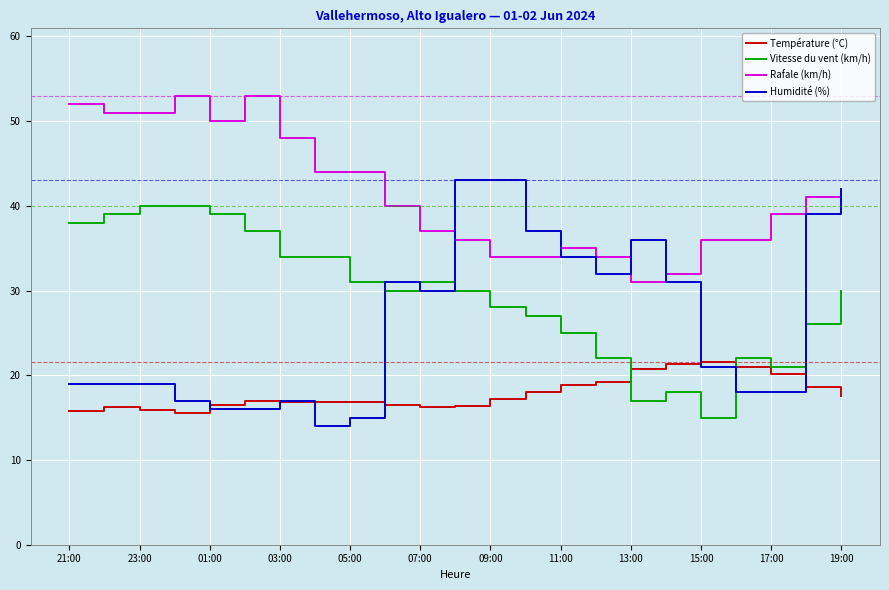

Which series has the widest spread of values?

Humidité (%)